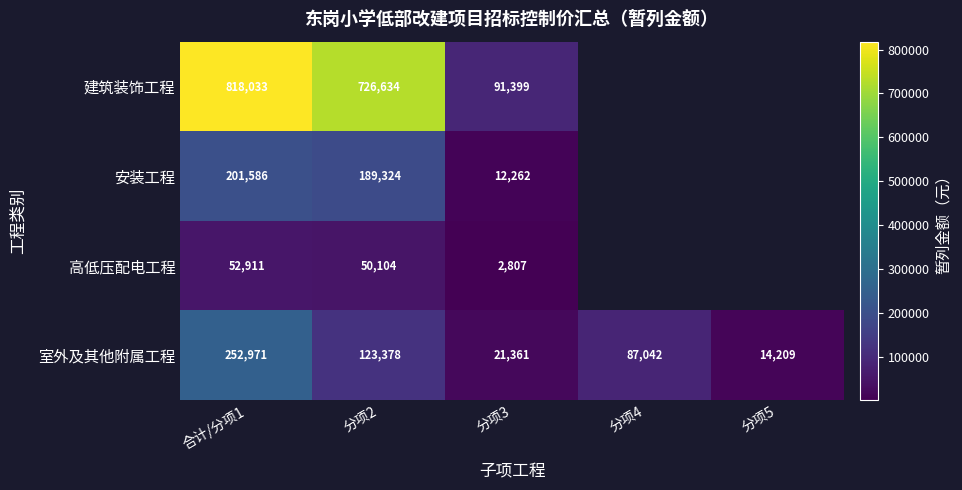

At 分项3, list the series in order from largest to smallest.

建筑装饰工程, 室外及其他附属工程, 安装工程, 高低压配电工程